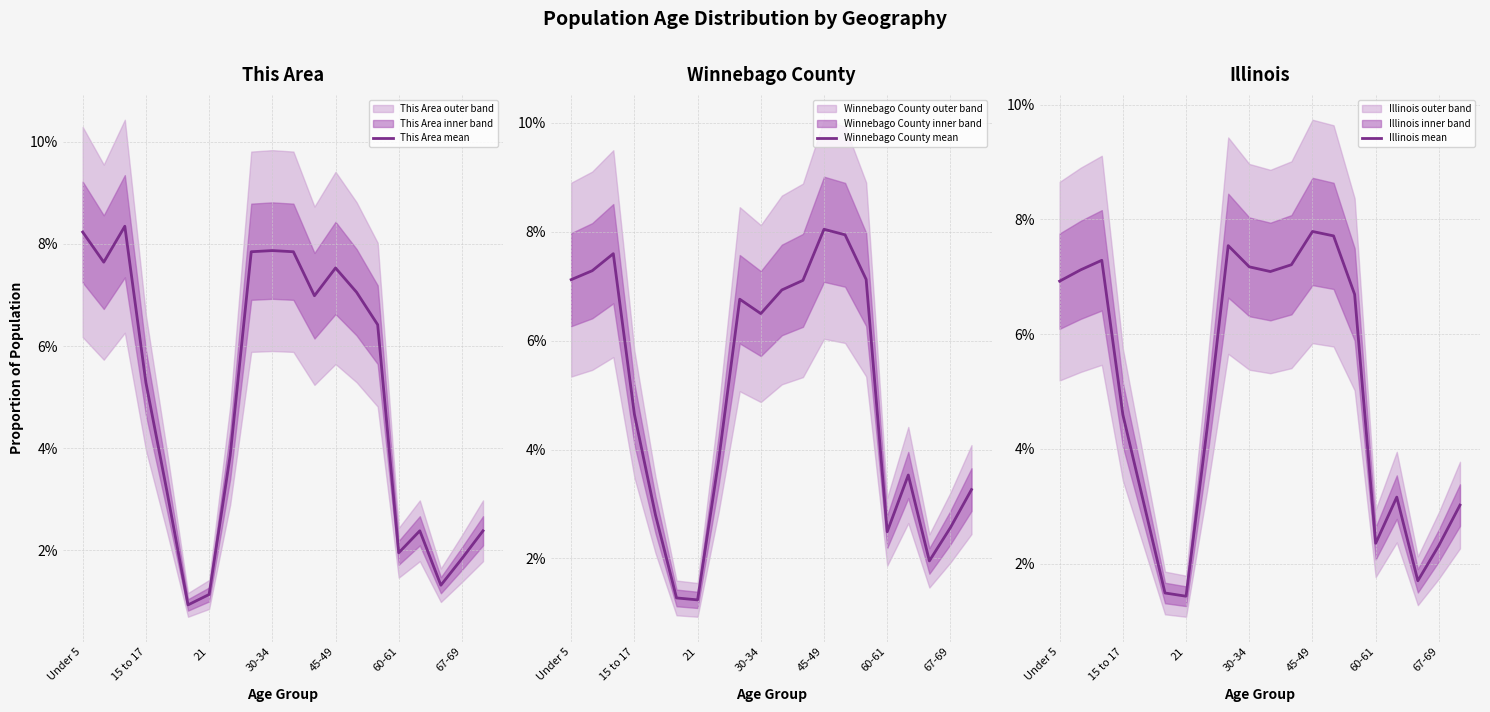

Count the Winnebago County mean values in the range 0 to 1.

20